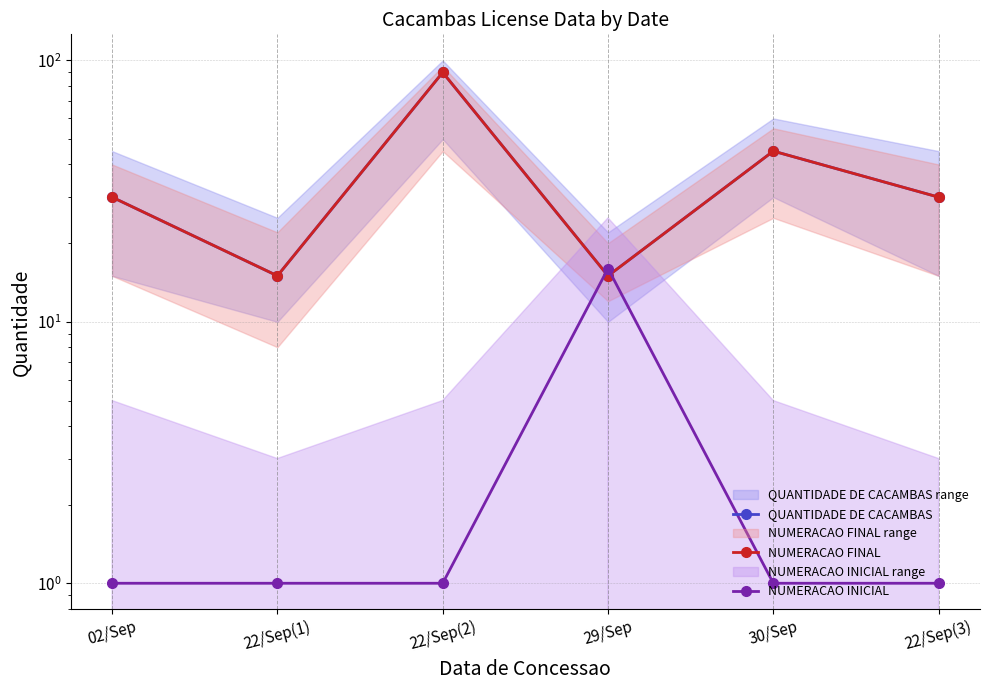

True or false: QUANTIDADE DE CACAMBAS has a value of 15 at 22/Sep(1).

True